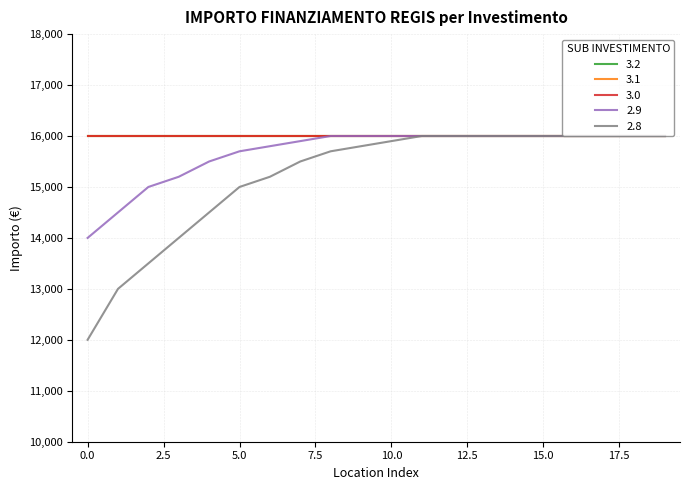

Is this an area chart (filled region under the line)?

No